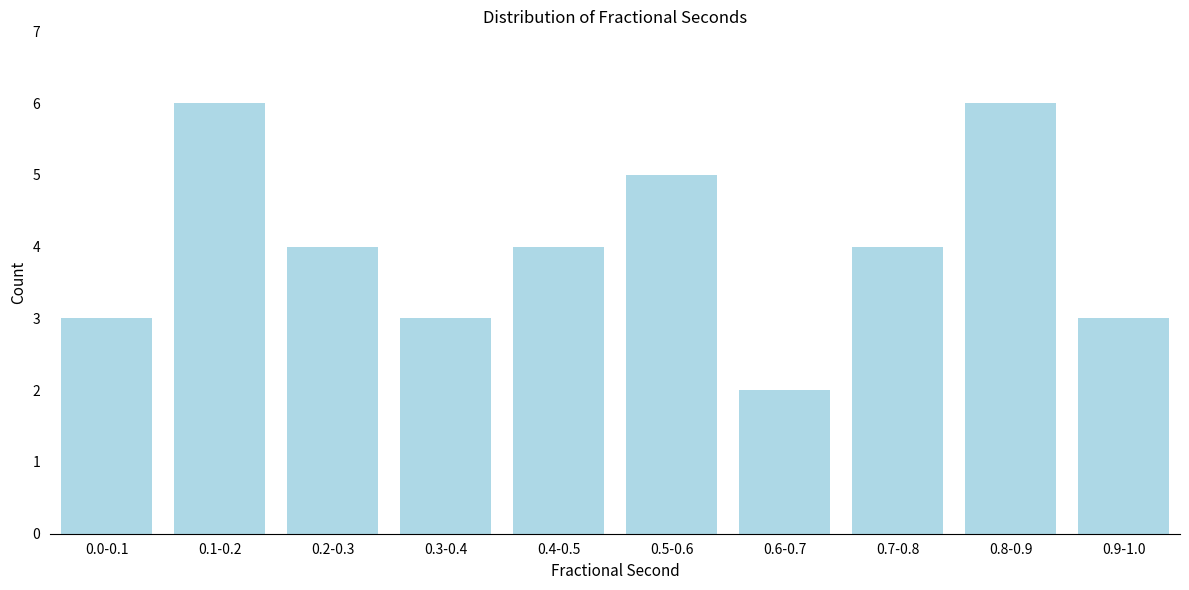

Reading left to right, what are all the values shown in this chart?

0.0-0.1=3	0.1-0.2=6	0.2-0.3=4	0.3-0.4=3	0.4-0.5=4	0.5-0.6=5	0.6-0.7=2	0.7-0.8=4	0.8-0.9=6	0.9-1.0=3